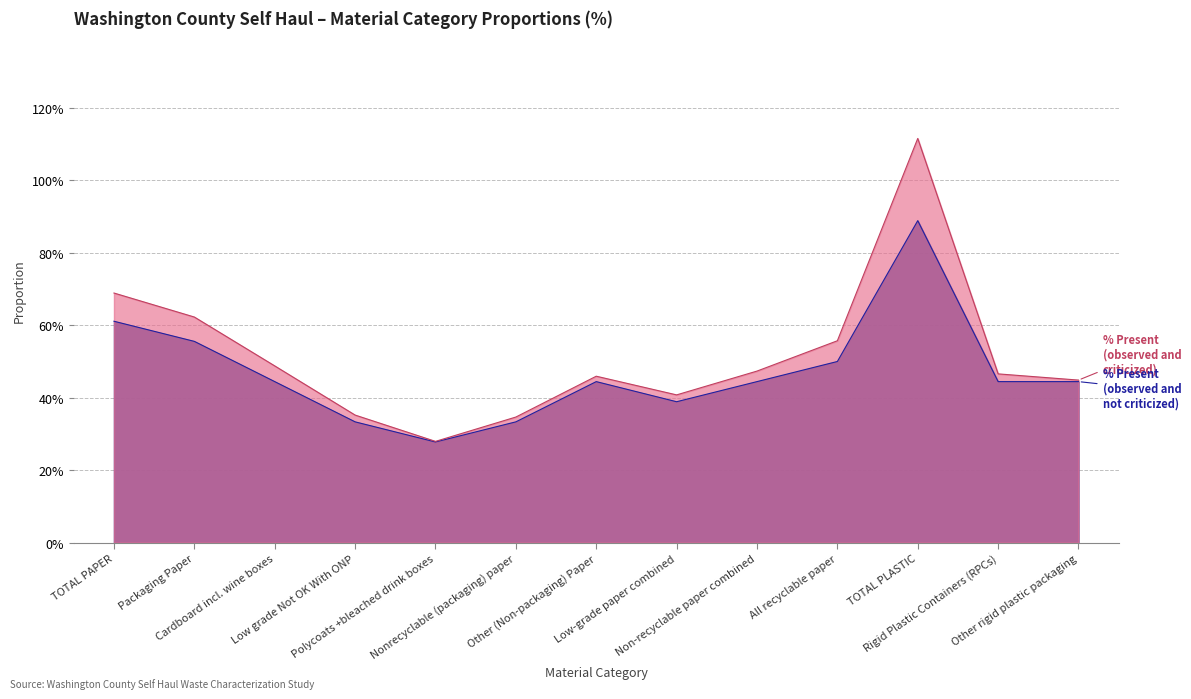

The chart shows a value of 0.7 at Other (Non-packaging) Paper. True or false?

False